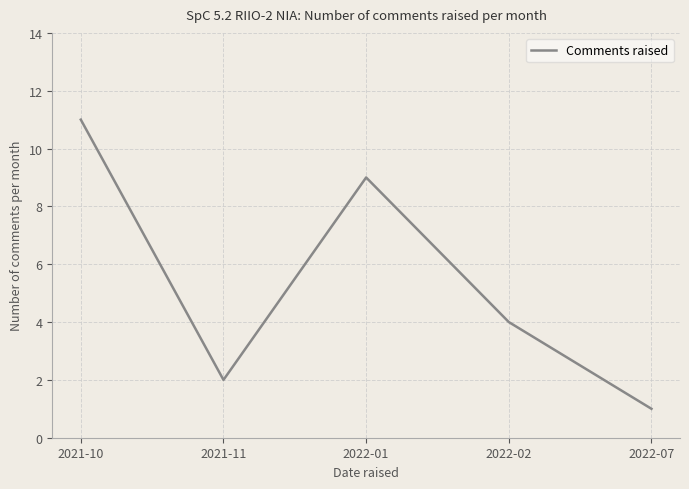

How many categories are shown in the chart?

5